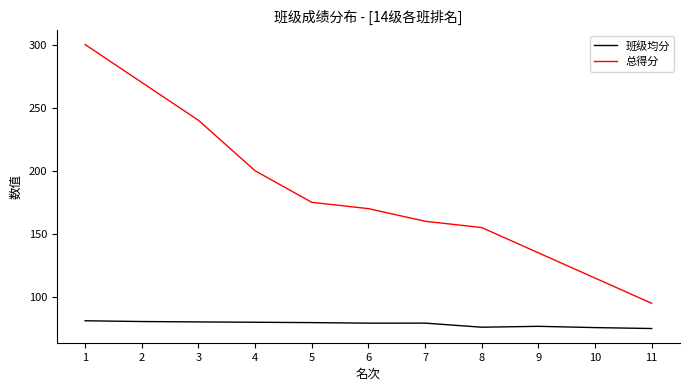

At which label does 总得分 first exceed 170?

1